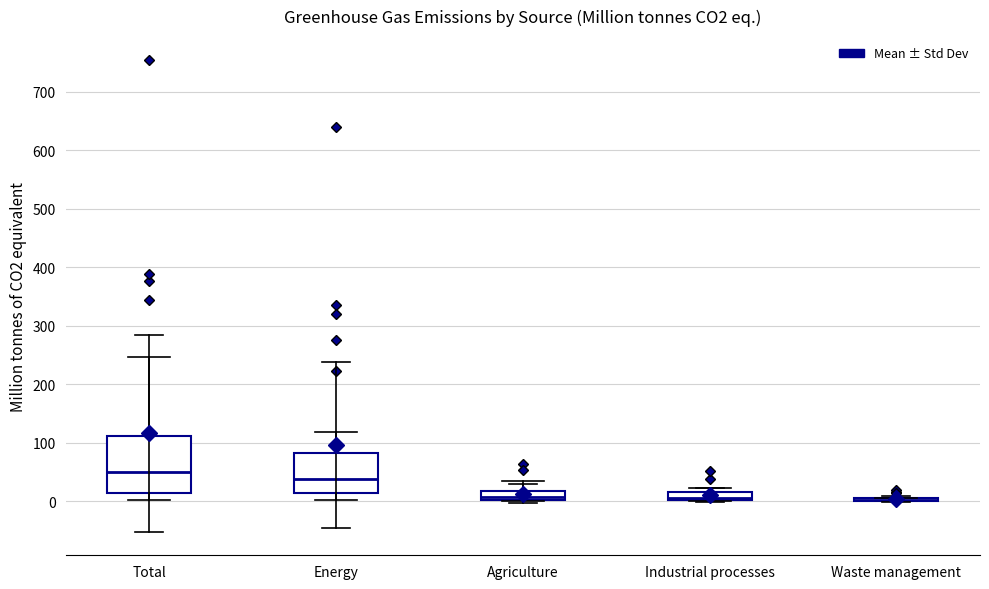

Comparing the boxes themselves (not the whiskers), which one is the tallest?

Total